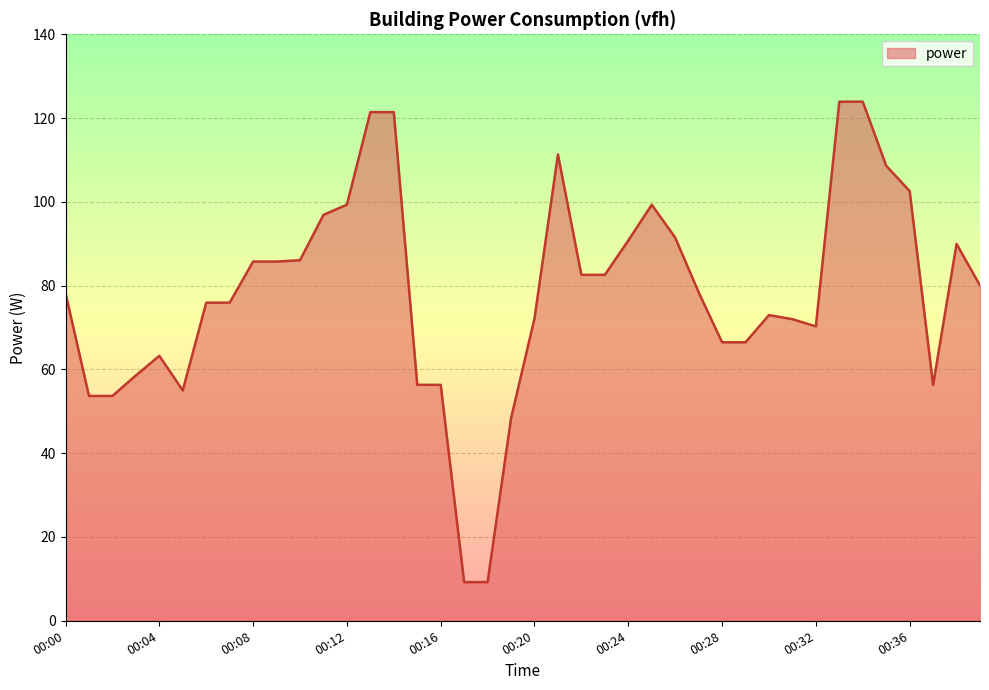

What is the maximum value shown in the chart?

123.9